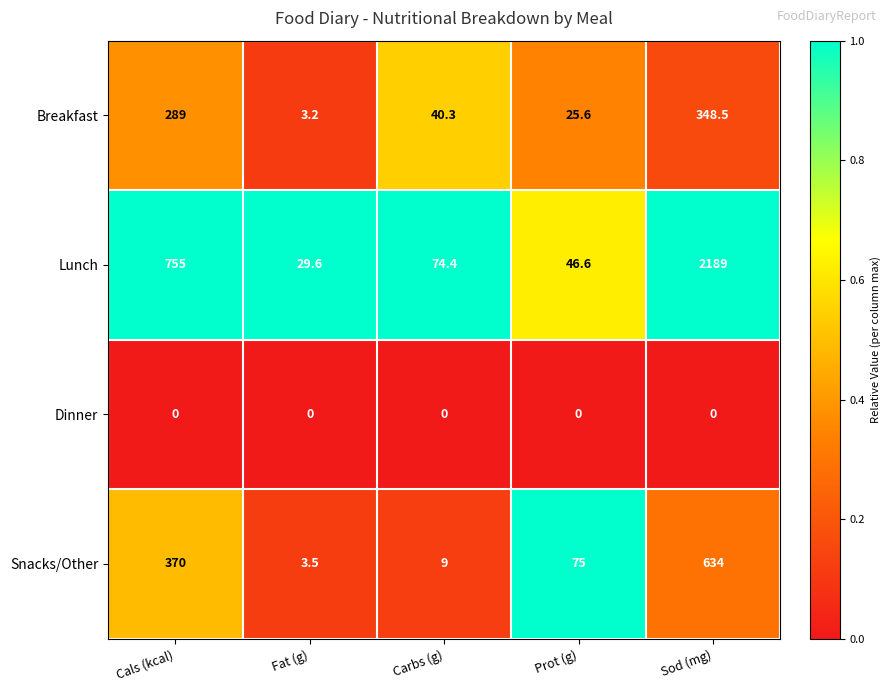

What is the difference between the second highest and minimum values in the Breakfast series?

285.8